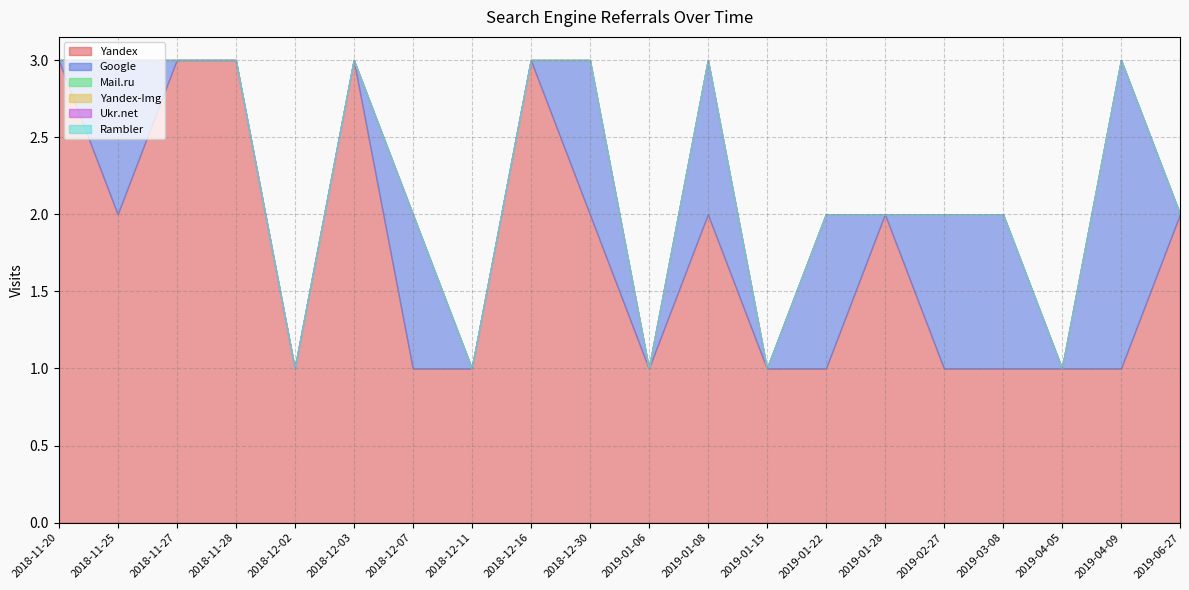

Which series has the largest total across all categories?

Yandex